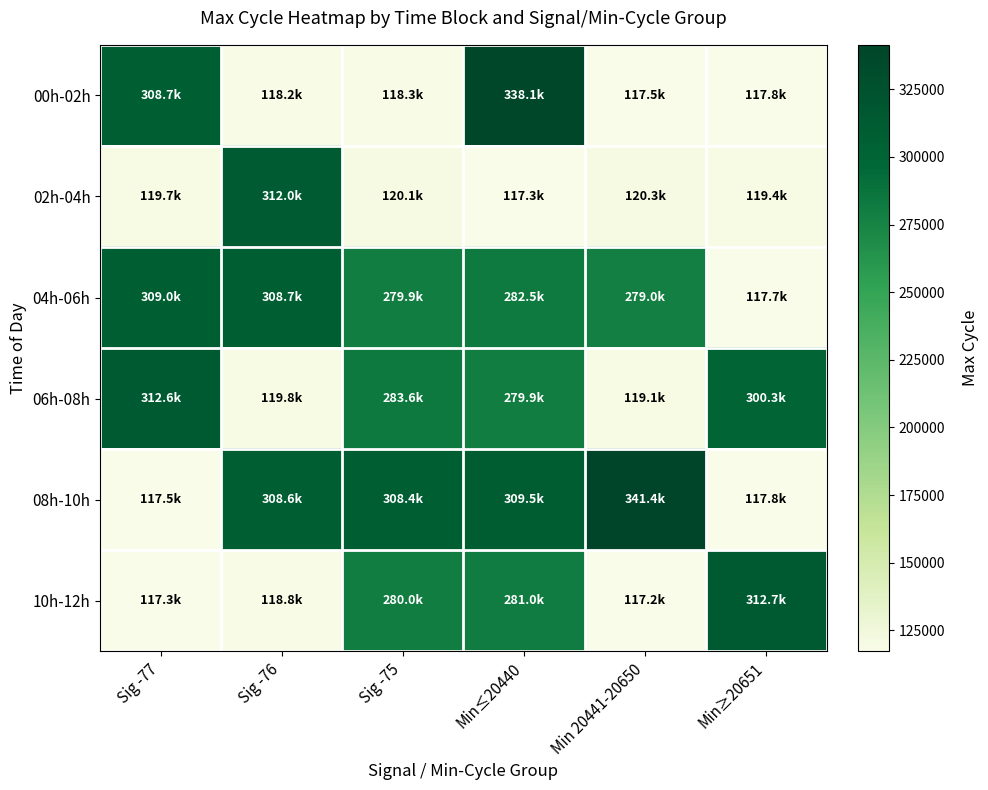

Count the number of categories in the chart.

6